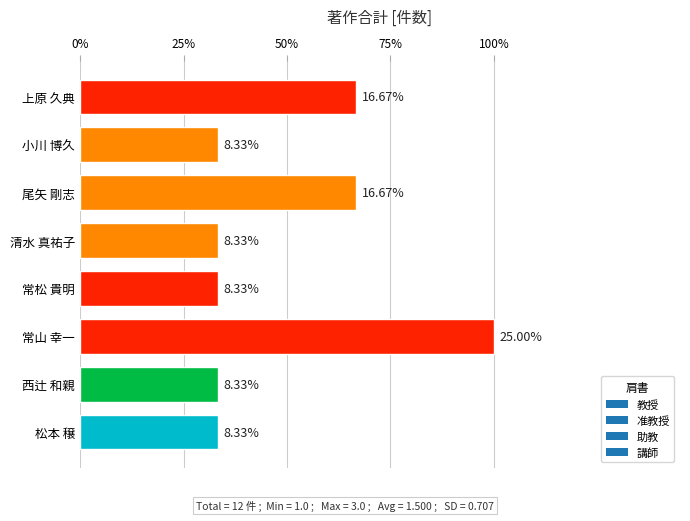

What is the difference between the maximum and minimum values?

2